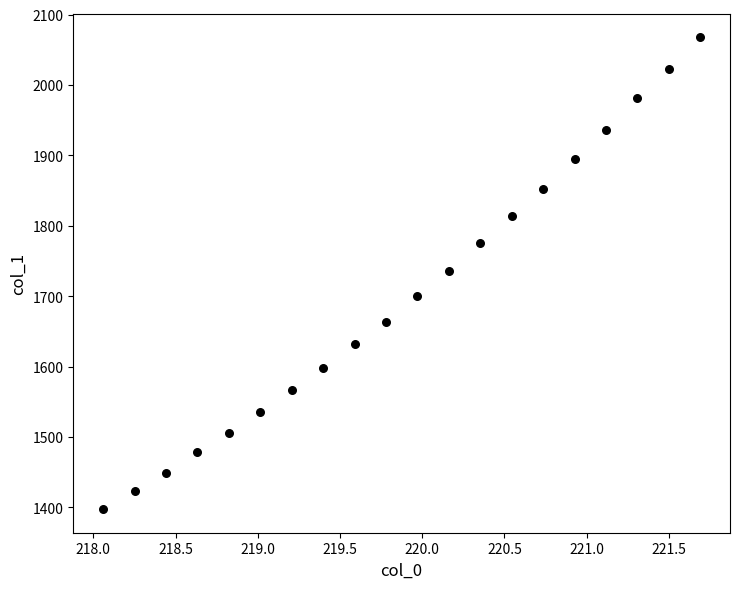

What is the range of X values (max minus min)?

3.6